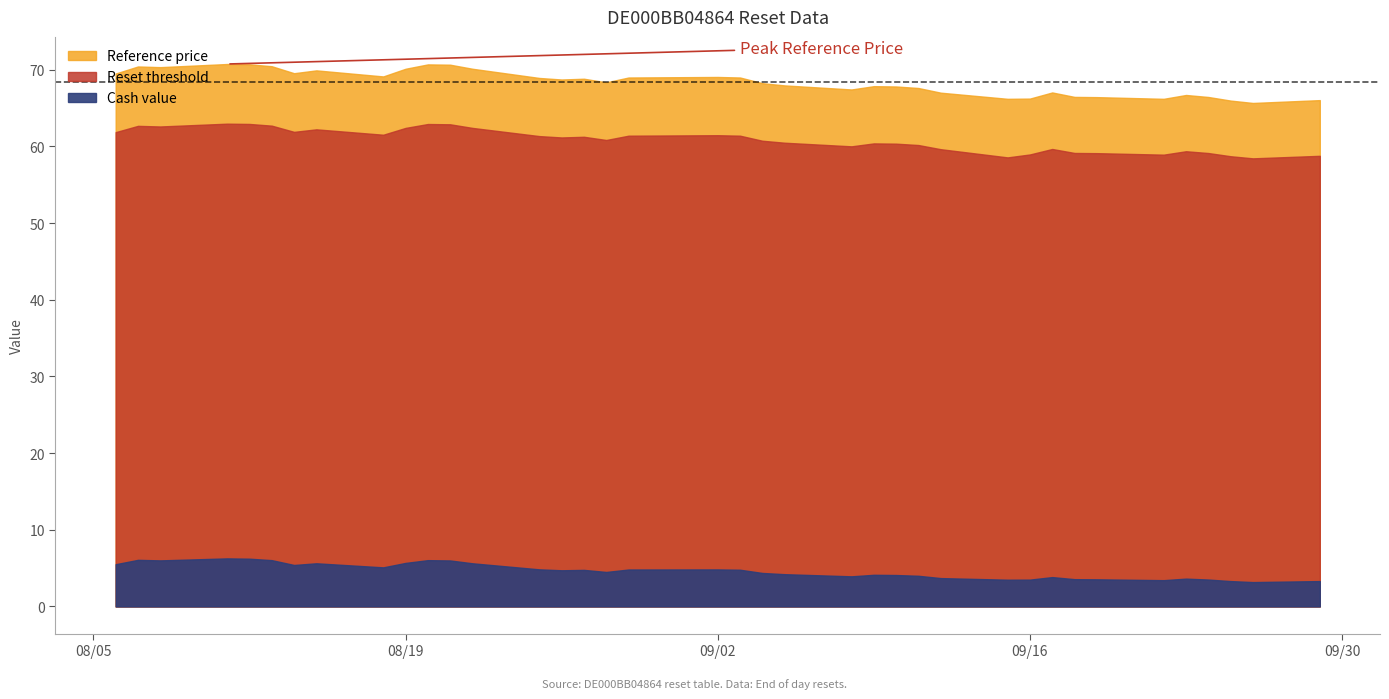

At which category is the sum across all series the highest?

2025-08-11